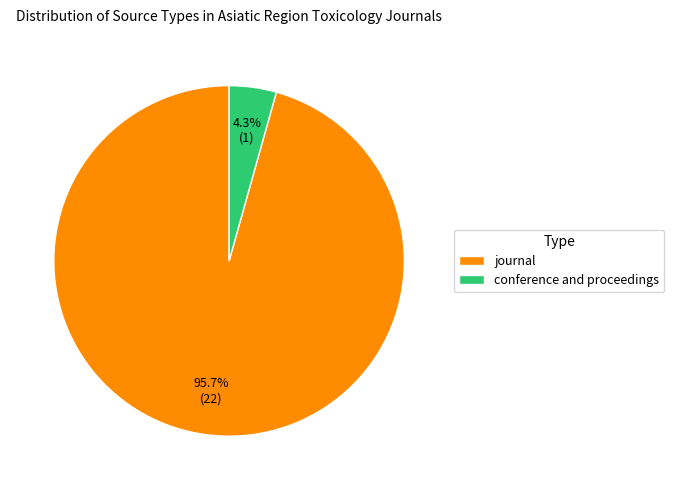

Does journal account for over 50% of the chart?

Yes